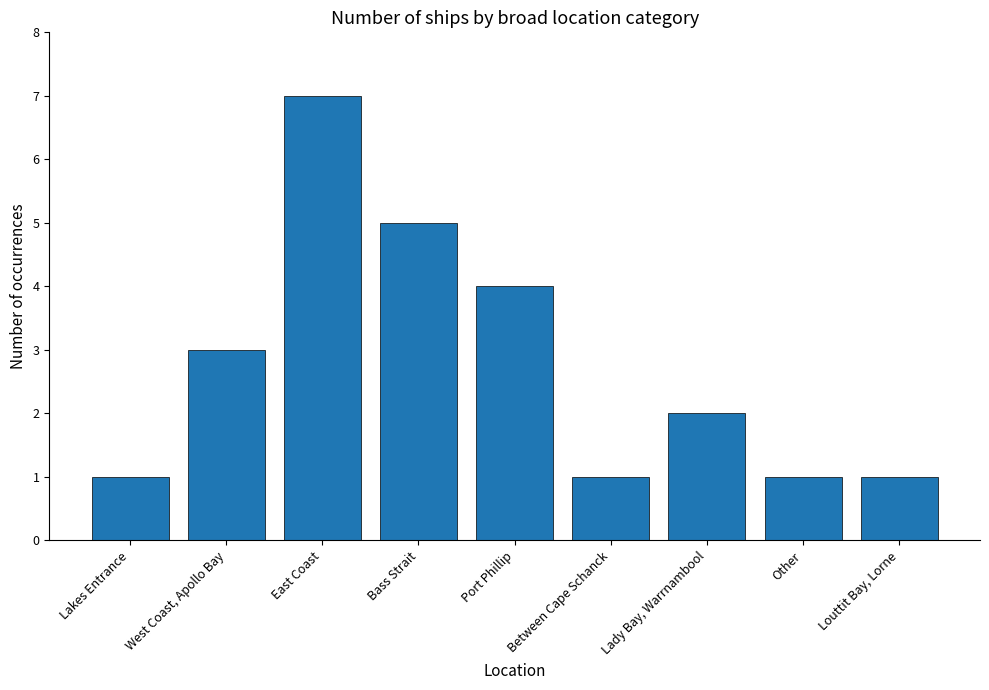

Which has a higher value, East Coast or Lady Bay, Warrnambool?

East Coast